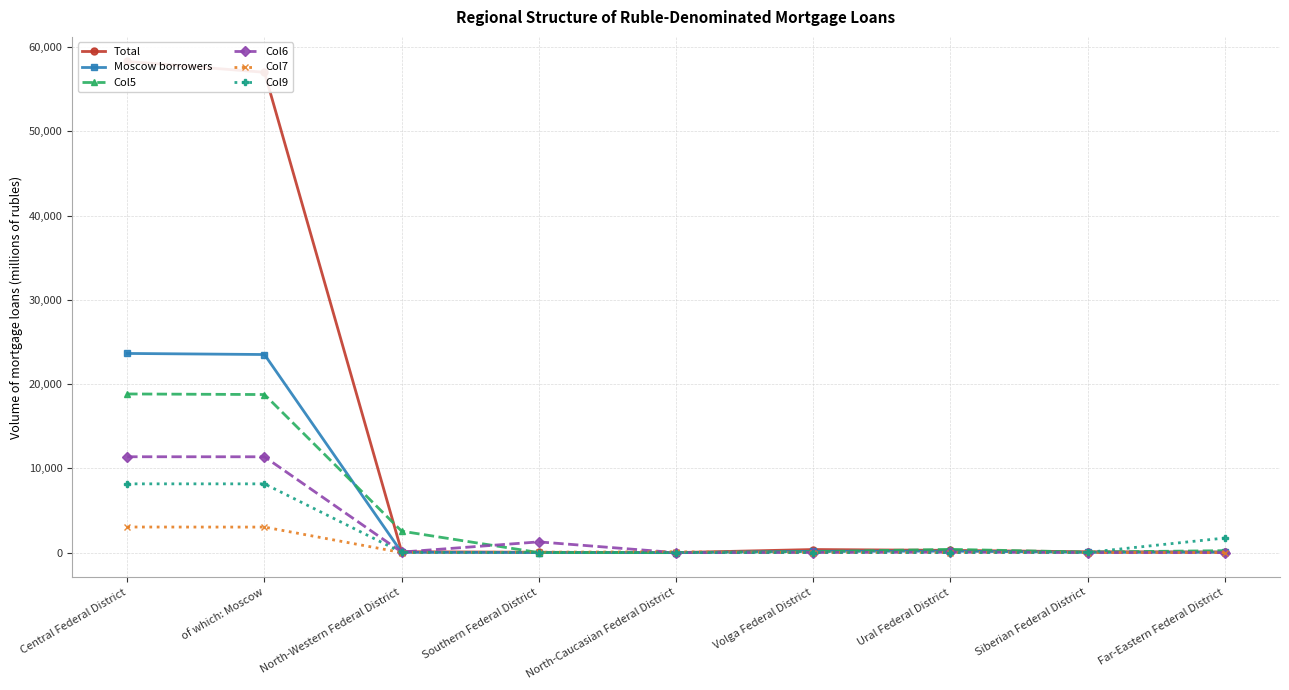

At how many categories does at least one series exceed 34503?

2